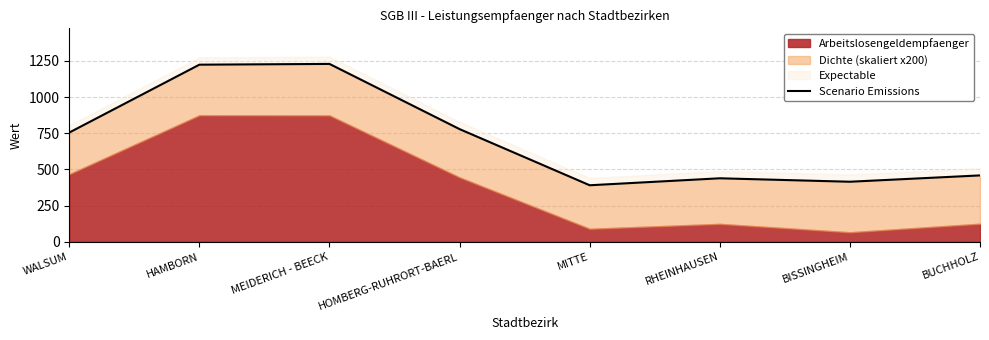

What is the difference between the second highest and minimum values?

832.7